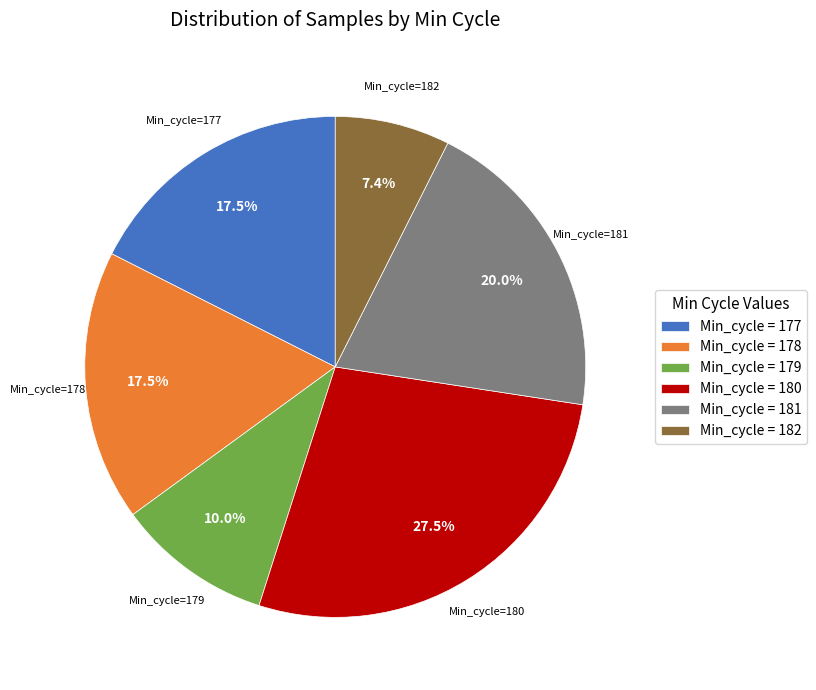

What is the smallest slice in the pie chart?

Min_cycle=182